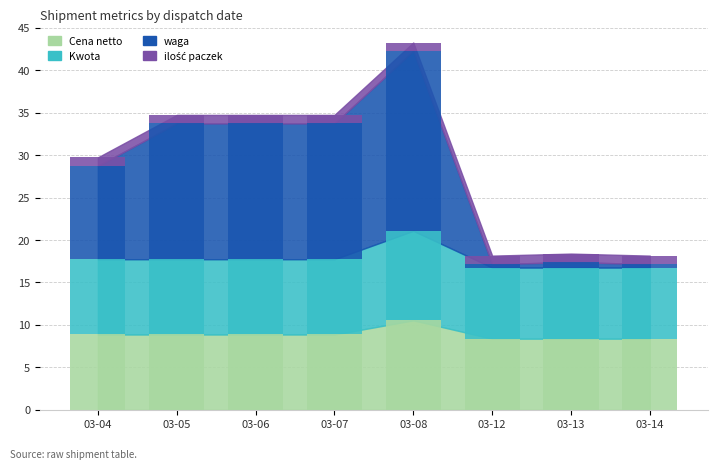

Rank the categories by Kwota value from highest to lowest.

03-08, 03-04, 03-05, 03-06, 03-07, 03-12, 03-13, 03-14